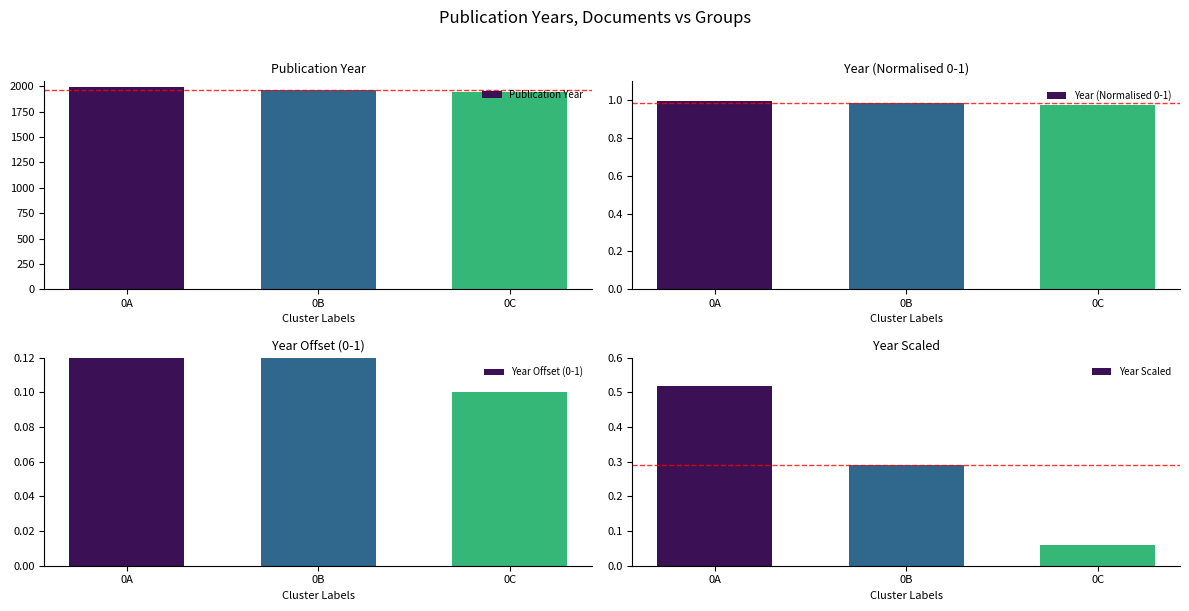

Count the number of data series in this chart.

4